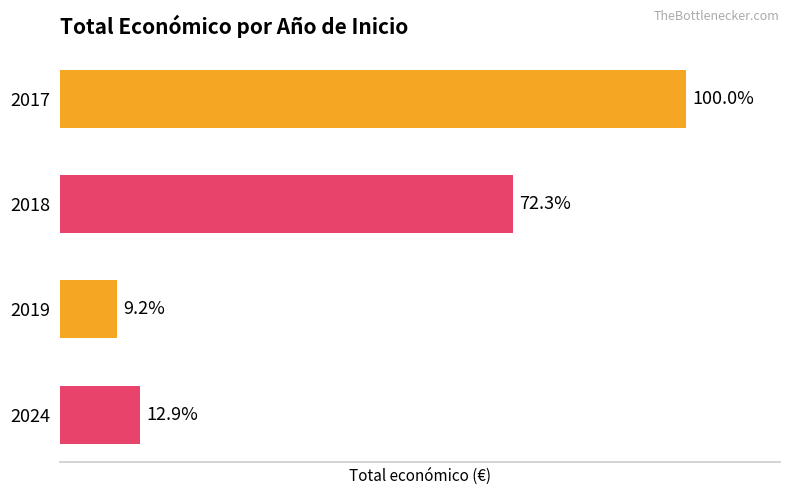

Does the chart contain any negative values?

No